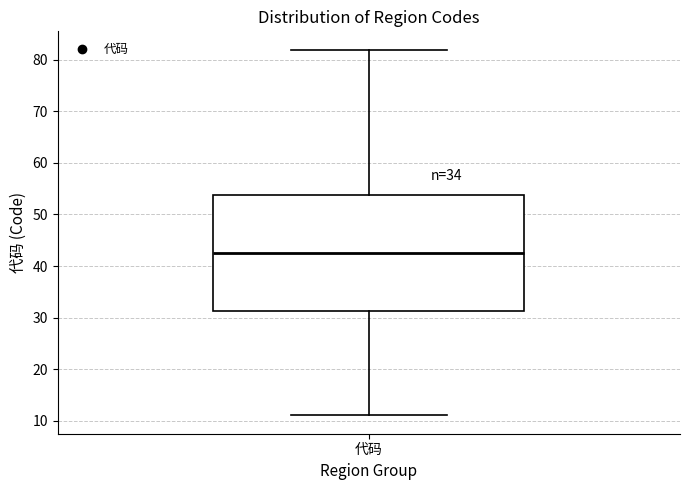

Where does the median line of the box for 代码 sit on the y-axis? The values are not printed on the chart, so give them approximately, as read against the axis.

43